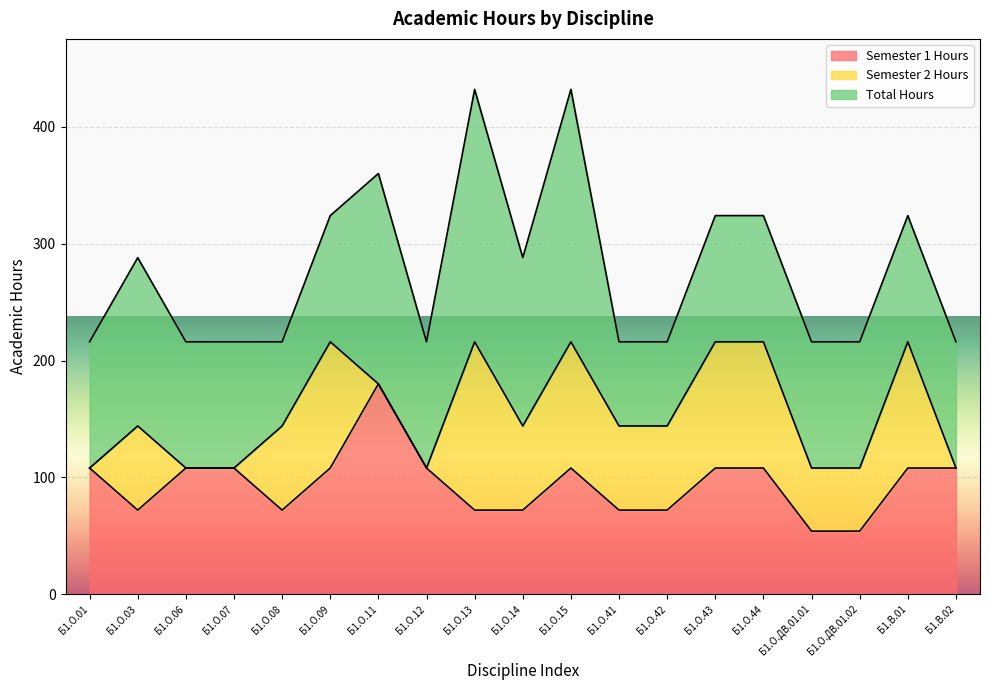

What is the greatest value displayed?

216